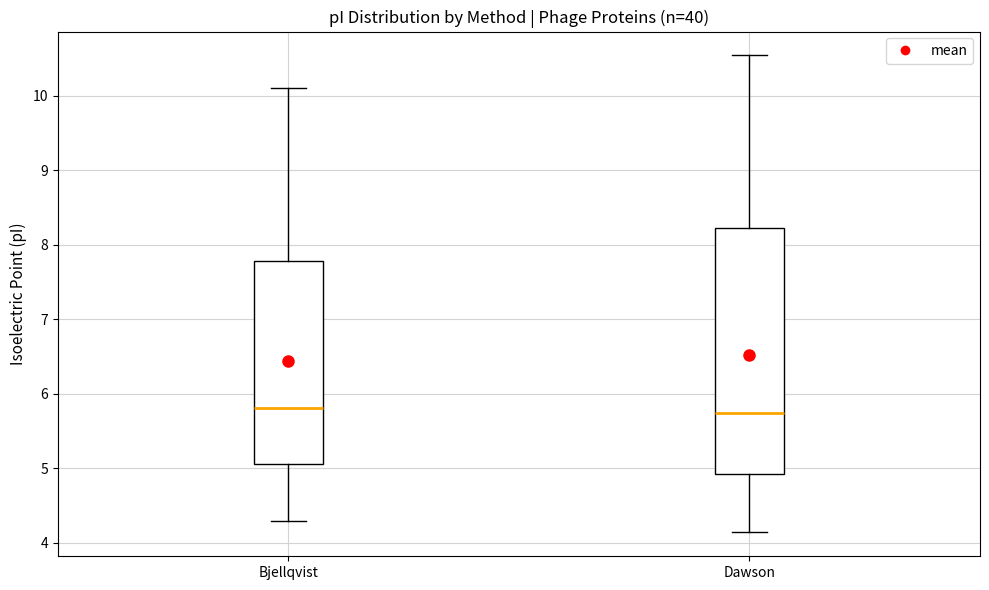

Which box is the tallest, from its lower edge to its upper edge?

Dawson